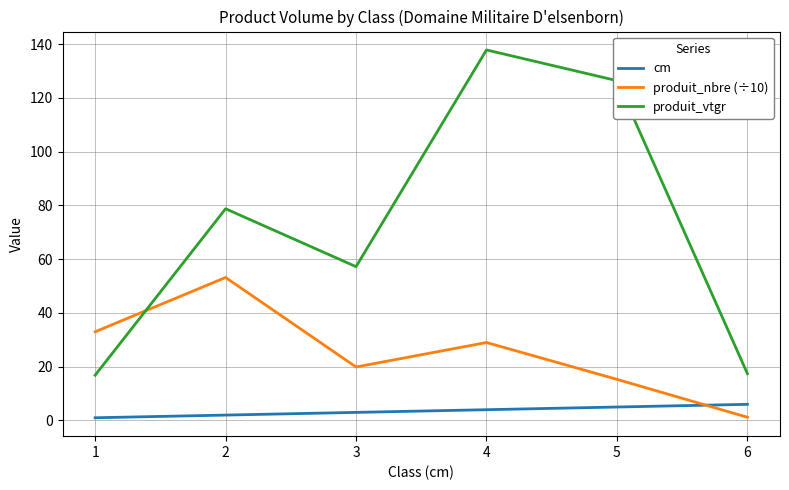

What is the difference between the maximum and minimum values in the produit_vtgr series?

121.0